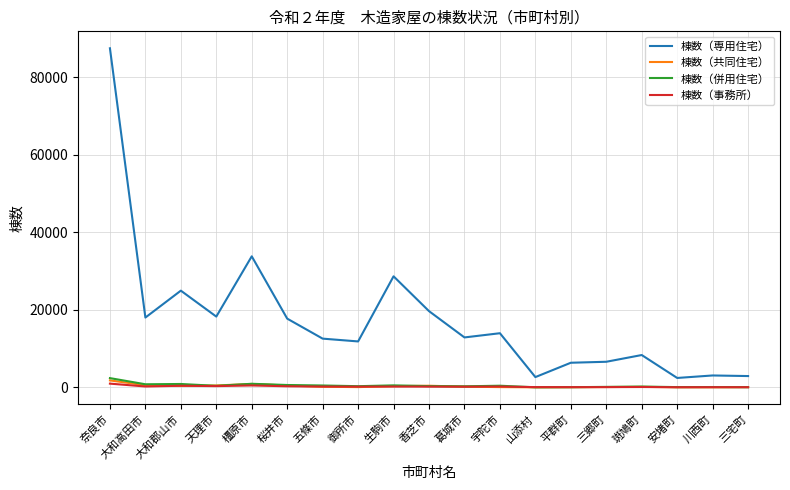

What is the difference between the maximum and minimum values in the 棟数（共同住宅） series?

1783